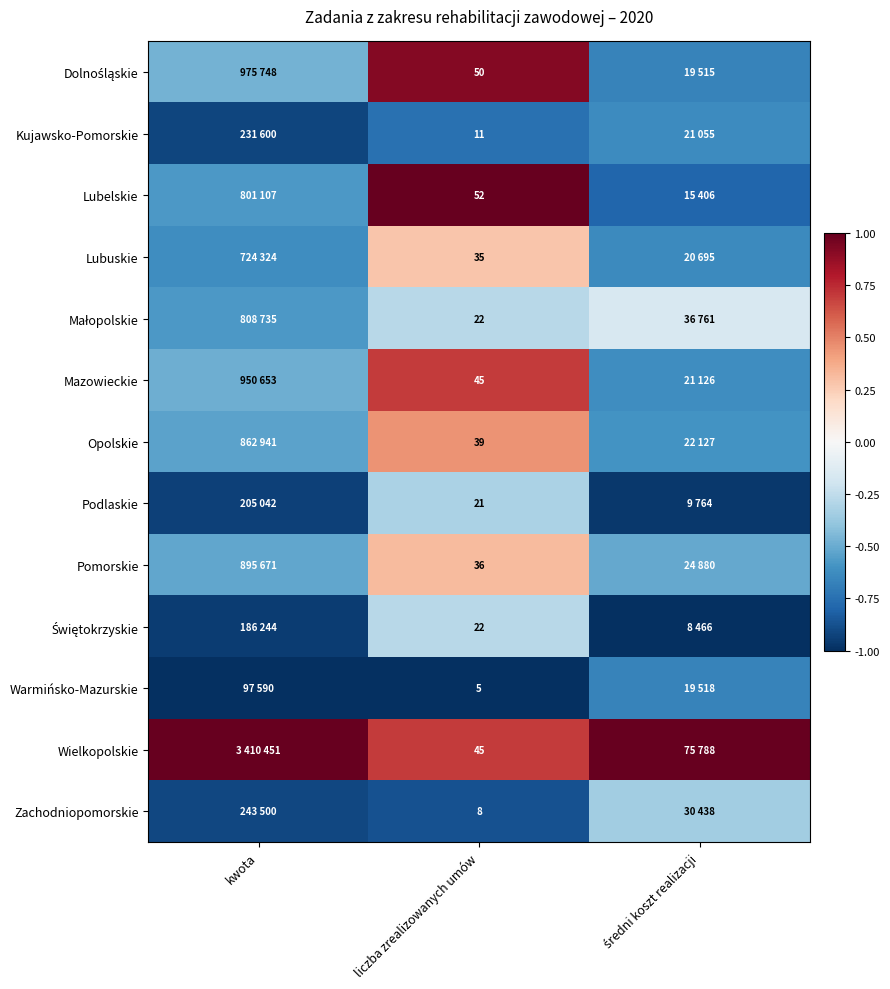

What is the spread (max minus min) of values at liczba zrealizowanych umów?

47.0